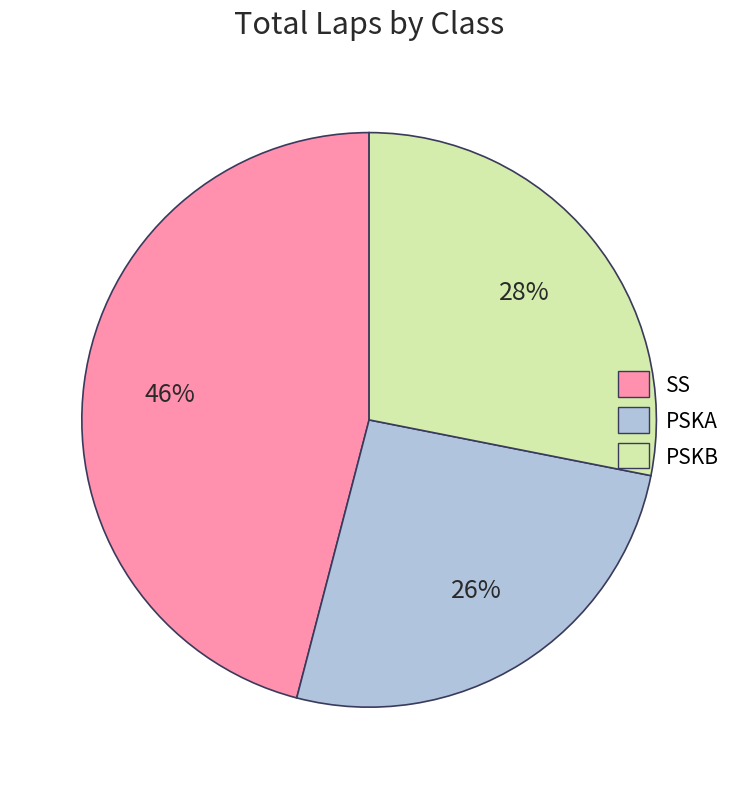

Approximately how many times larger is the value at SS compared to PSKB?

1.6